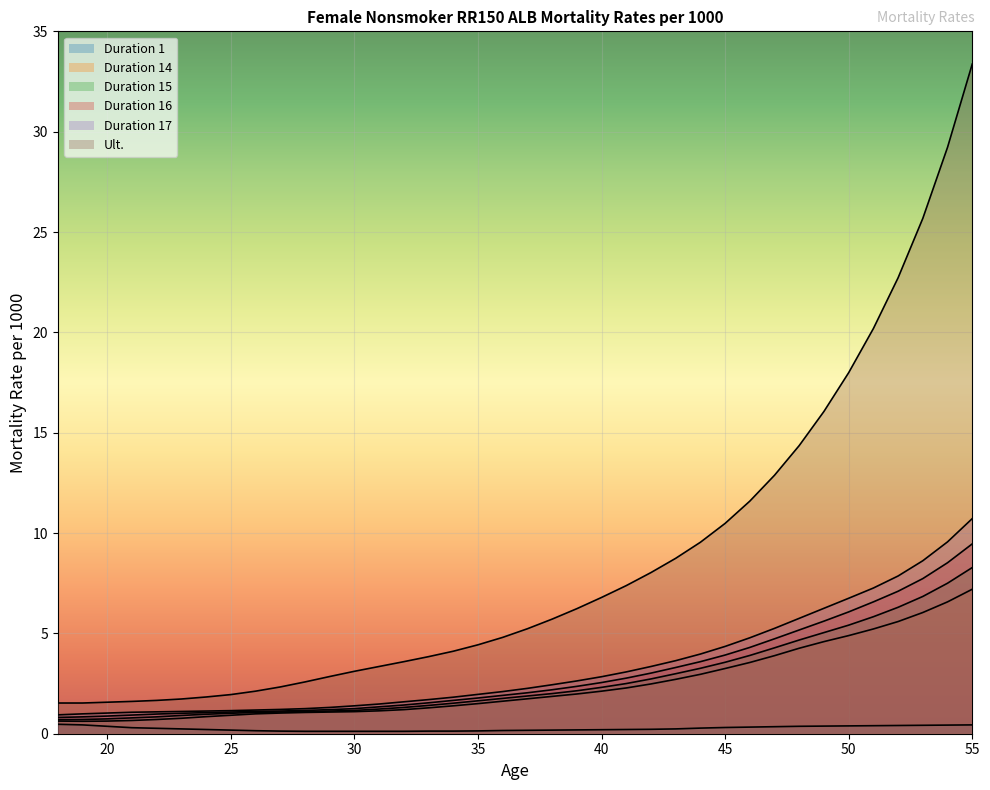

Reading left to right, what are all the values shown in this chart?

Duration 1: 0.5	0.4	0.4	0.3	0.3	0.2	0.2	0.2	0.1	0.1	0.1	0.1	0.1	0.1	0.1	0.1	0.1	0.1	0.2	0.2	0.2	0.2	0.2	0.2	0.2	0.2	0.3	0.3	0.3	0.3	0.4	0.4	0.4	0.4	0.4	0.4	0.4	0.4
Duration 14: 0.6	0.6	0.6	0.7	0.7	0.8	0.8	0.9	1.0	1.0	1.1	1.1	1.1	1.1	1.2	1.3	1.4	1.5	1.6	1.7	1.9	2.0	2.1	2.3	2.5	2.7	3.0	3.2	3.5	3.9	4.3	4.6	4.9	5.2	5.6	6.0	6.6	7.2
Duration 15: 0.7	0.7	0.7	0.8	0.8	0.9	1.0	1.0	1.1	1.1	1.1	1.1	1.2	1.2	1.3	1.4	1.5	1.6	1.8	1.9	2.0	2.1	2.3	2.5	2.7	3.0	3.3	3.6	3.9	4.3	4.7	5.0	5.4	5.8	6.3	6.8	7.5	8.3
Duration 16: 0.8	0.8	0.9	0.9	1.0	1.0	1.1	1.1	1.1	1.1	1.2	1.2	1.2	1.3	1.4	1.5	1.7	1.8	1.9	2.0	2.2	2.4	2.5	2.8	3.0	3.3	3.6	3.9	4.3	4.7	5.2	5.6	6.1	6.6	7.1	7.7	8.5	9.5
Duration 17: 0.9	1.0	1.0	1.1	1.1	1.1	1.1	1.1	1.2	1.2	1.2	1.3	1.4	1.5	1.6	1.7	1.8	2.0	2.1	2.3	2.4	2.6	2.8	3.1	3.4	3.6	4.0	4.3	4.8	5.2	5.8	6.2	6.8	7.3	7.9	8.6	9.6	10.7
Ult.: 1.5	1.5	1.6	1.6	1.7	1.7	1.8	1.9	2.1	2.3	2.6	2.9	3.1	3.4	3.6	3.8	4.1	4.4	4.8	5.2	5.7	6.2	6.8	7.4	8.0	8.7	9.5	10.5	11.6	12.9	14.4	16.1	18.0	20.2	22.7	25.7	29.2	33.4